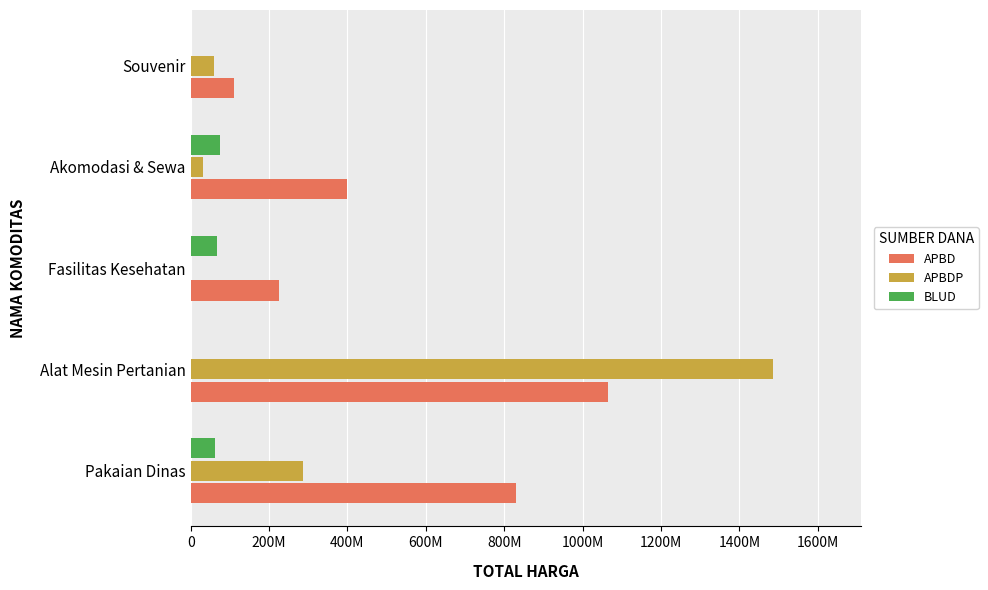

What are all the series names shown in the legend?

APBD, APBDP, BLUD